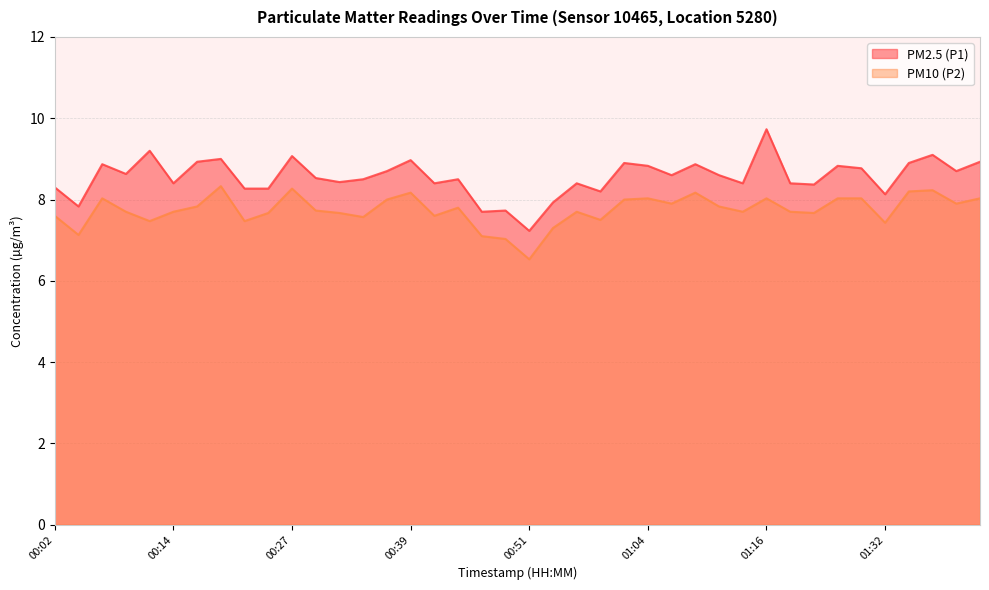

Reading left to right, extract all data points from this chart.

PM2.5 (P1): 8.3	7.8	8.9	8.6	9.2	8.4	8.9	9.0	8.3	8.3	9.1	8.5	8.4	8.5	8.7	9.0	8.4	8.5	7.7	7.7	7.2	7.9	8.4	8.2	8.9	8.8	8.6	8.9	8.6	8.4	9.7	8.4	8.4	8.8	8.8	8.1	8.9	9.1	8.7	8.9
PM10 (P2): 7.6	7.1	8.0	7.7	7.5	7.7	7.8	8.3	7.5	7.7	8.3	7.7	7.7	7.6	8.0	8.2	7.6	7.8	7.1	7.0	6.5	7.3	7.7	7.5	8.0	8.0	7.9	8.2	7.8	7.7	8.0	7.7	7.7	8.0	8.0	7.4	8.2	8.2	7.9	8.0